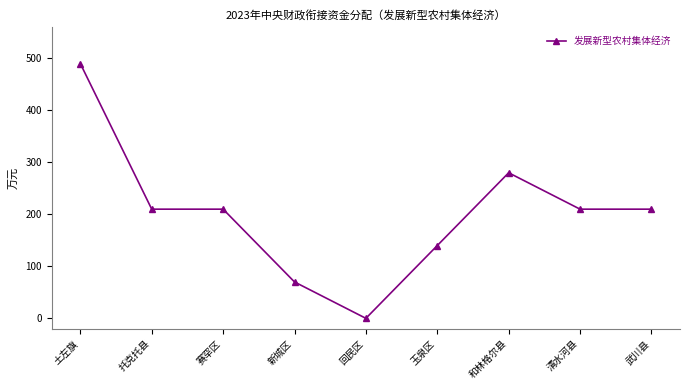

What is the average value?

202